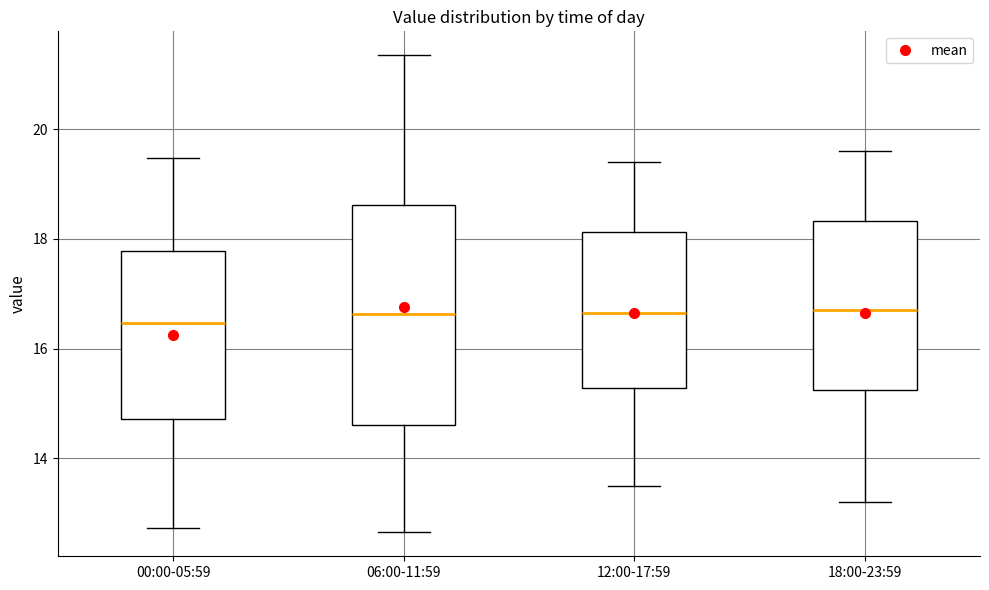

Reading left to right, read every box against the y-axis: the position of its median line, the range the box covers, and the ends of its whiskers. The values are not printed on the chart, so give them approximately, as read against the axis.

00:00-05:59: median 16.4, box 14.8 to 17.8, whiskers 12.8 to 19.4
06:00-11:59: median 16.6, box 14.6 to 18.6, whiskers 12.6 to 21.4
12:00-17:59: median 16.6, box 15.2 to 18.2, whiskers 13.6 to 19.4
18:00-23:59: median 16.8, box 15.2 to 18.4, whiskers 13.2 to 19.6